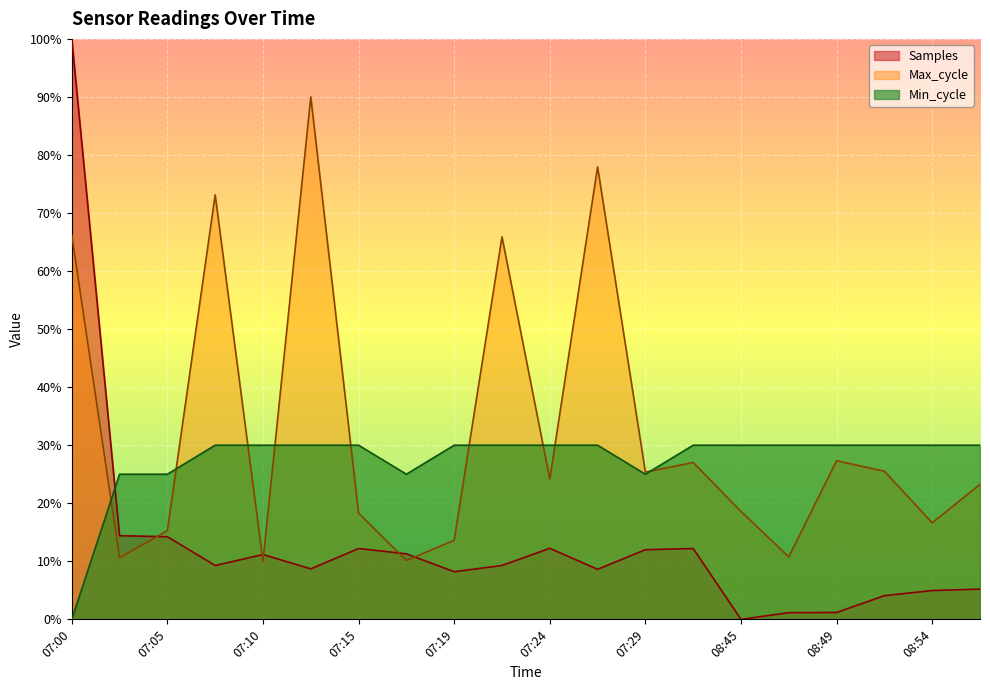

Reading right to left, what are all the values shown in this chart?

Samples: 5.2	5.0	4.1	1.2	1.2	0.0	12.2	12.0	8.6	12.2	9.3	8.2	11.3	12.2	8.7	11.2	9.3	14.2	14.4	100.0
Max_cycle: 23.3	16.6	25.5	27.3	10.8	18.6	27.0	25.4	77.9	24.2	65.9	13.6	10.2	18.3	90.0	10.0	73.1	15.3	10.6	66.2
Min_cycle: 30.0	30.0	30.0	30.0	30.0	30.0	30.0	25.0	30.0	30.0	30.0	30.0	25.0	30.0	30.0	30.0	30.0	25.0	25.0	0.0